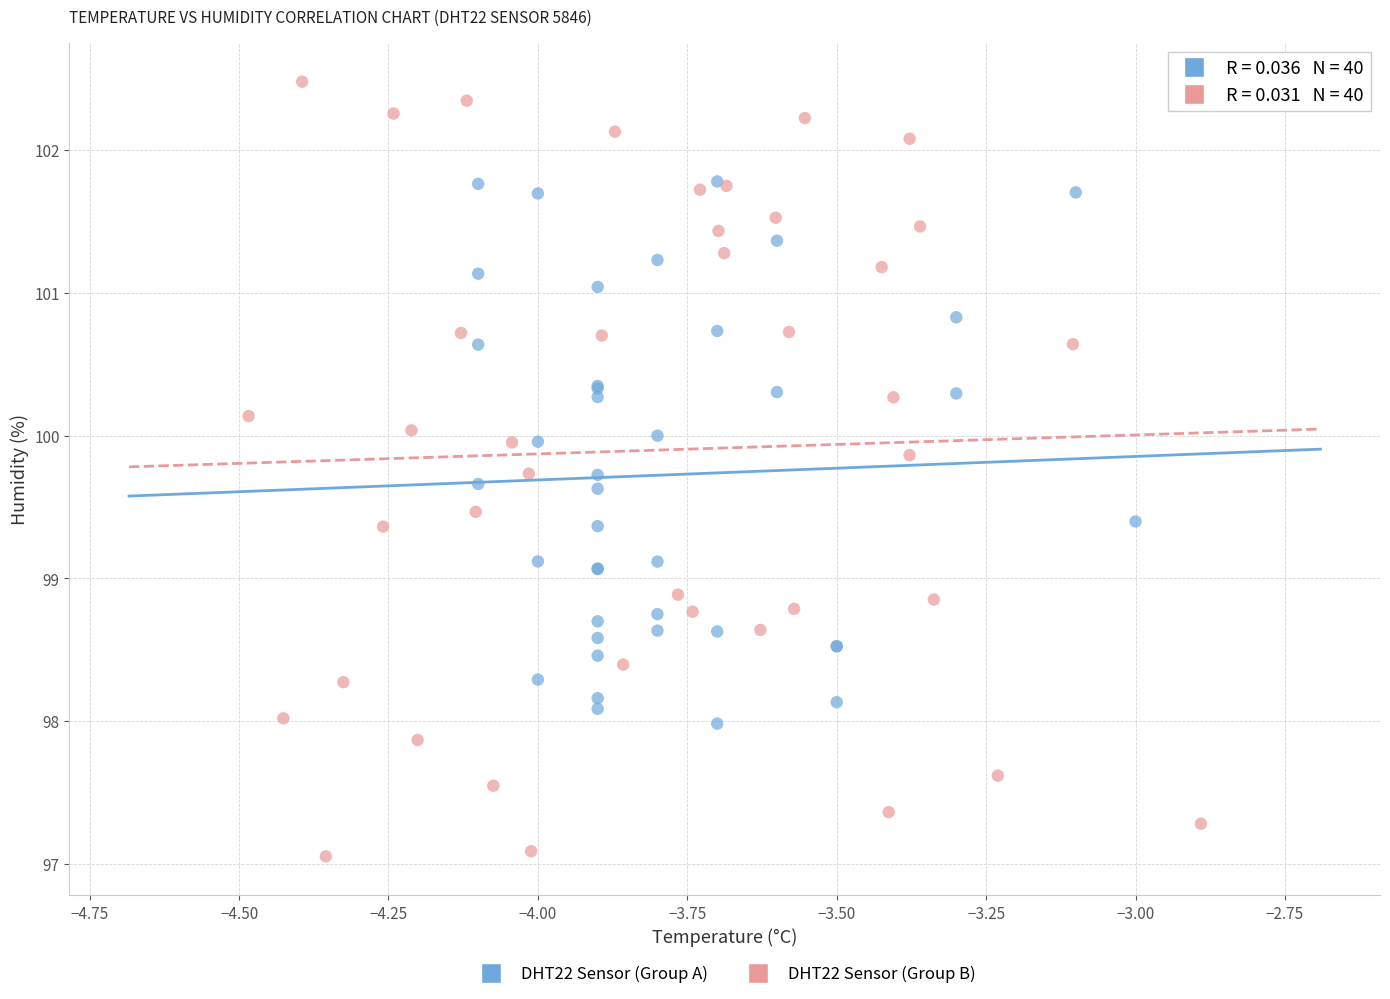

Which series contains the lowest Y value?

DHT22 Sensor (Group B)